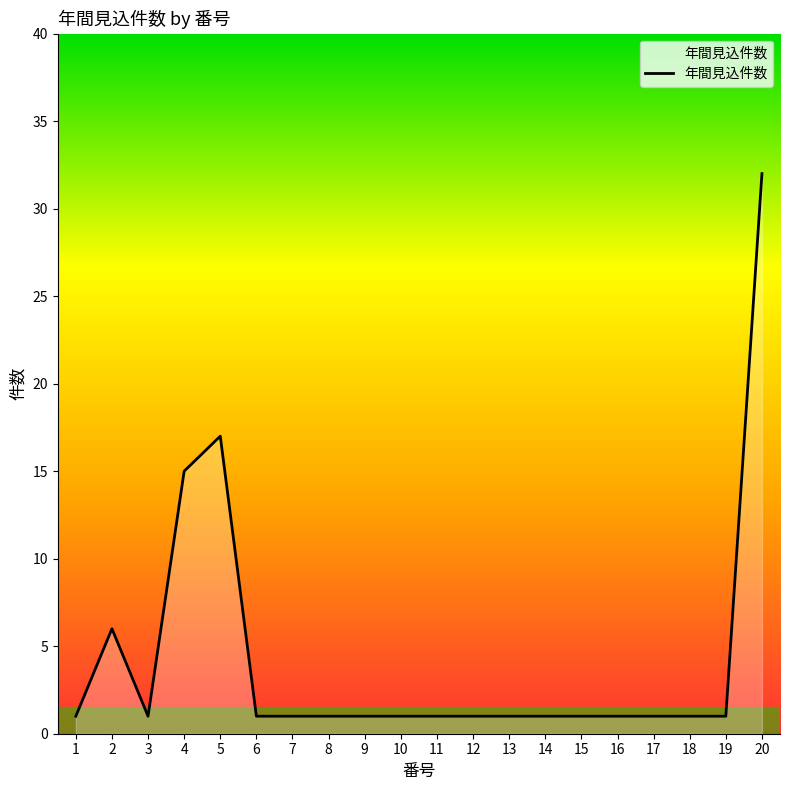

Which label corresponds to the largest value in the chart?

20